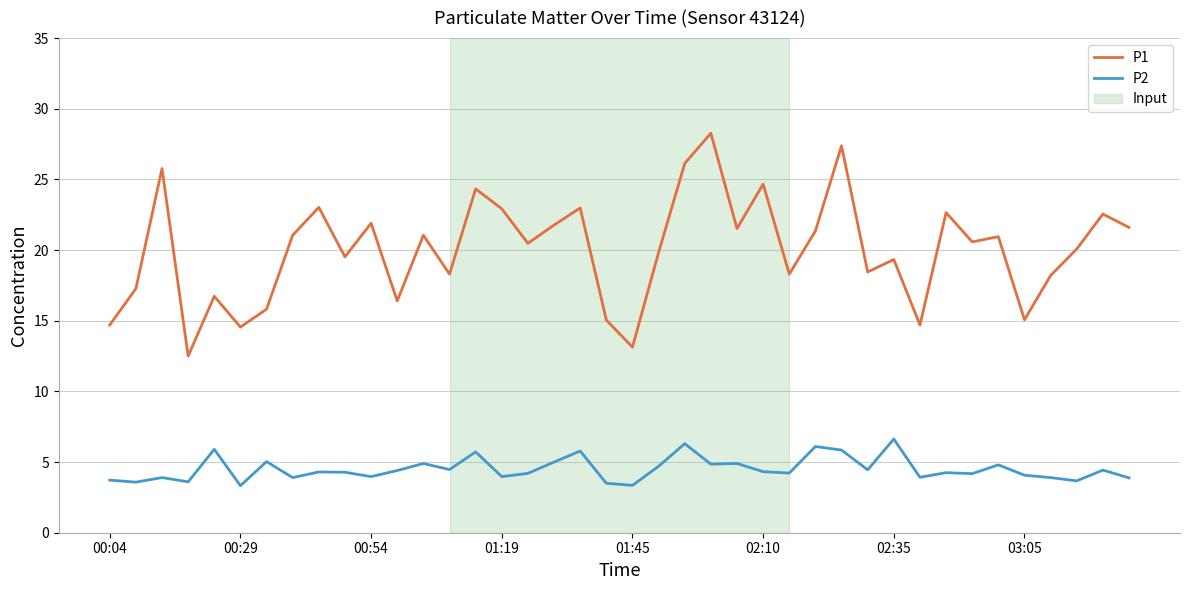

Reading left to right, transcribe all the data shown in this chart.

P1: 14.7	17.3	25.8	12.5	16.7	14.6	15.8	21.1	23.0	19.5	21.9	16.4	21.1	18.3	24.3	22.9	20.5	21.8	23.0	15.1	13.1	19.8	26.1	28.3	21.5	24.7	18.3	21.4	27.4	18.4	19.3	14.7	22.6	20.6	20.9	15.1	18.2	20.1	22.6	21.6
P2: 3.7	3.6	3.9	3.6	5.9	3.3	5.0	3.9	4.3	4.3	4.0	4.4	4.9	4.5	5.7	4.0	4.2	5.0	5.8	3.5	3.4	4.7	6.3	4.8	4.9	4.3	4.2	6.1	5.8	4.5	6.6	3.9	4.2	4.2	4.8	4.1	3.9	3.7	4.4	3.9